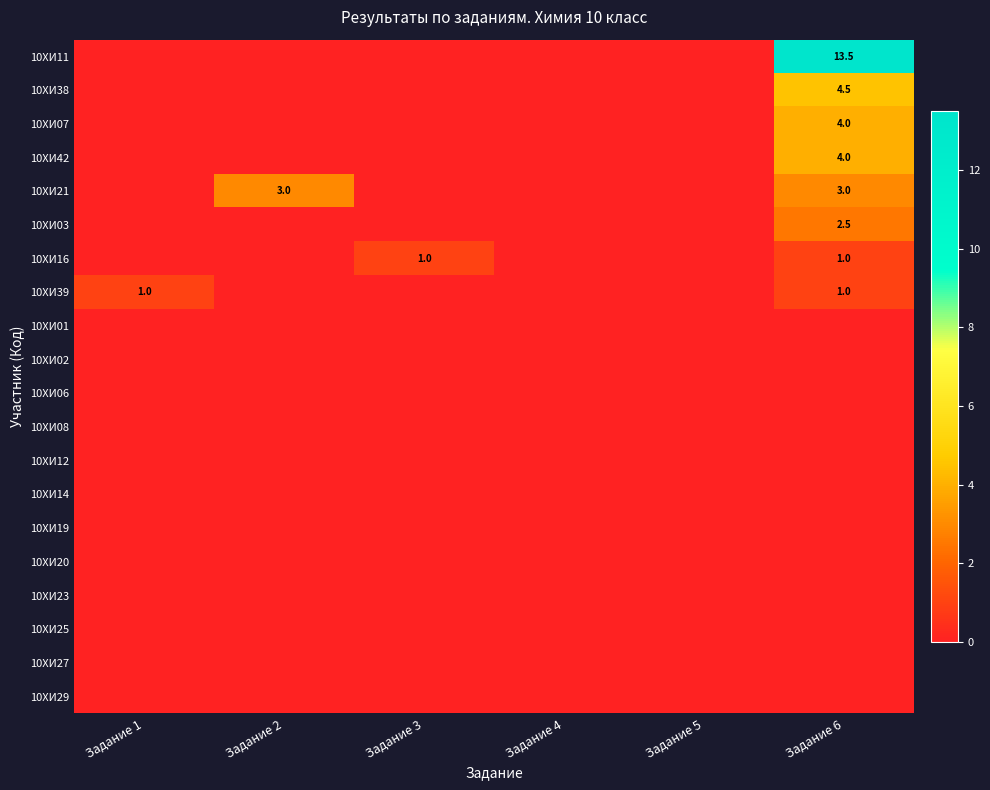

What is the maximum value shown in the chart?

13.5